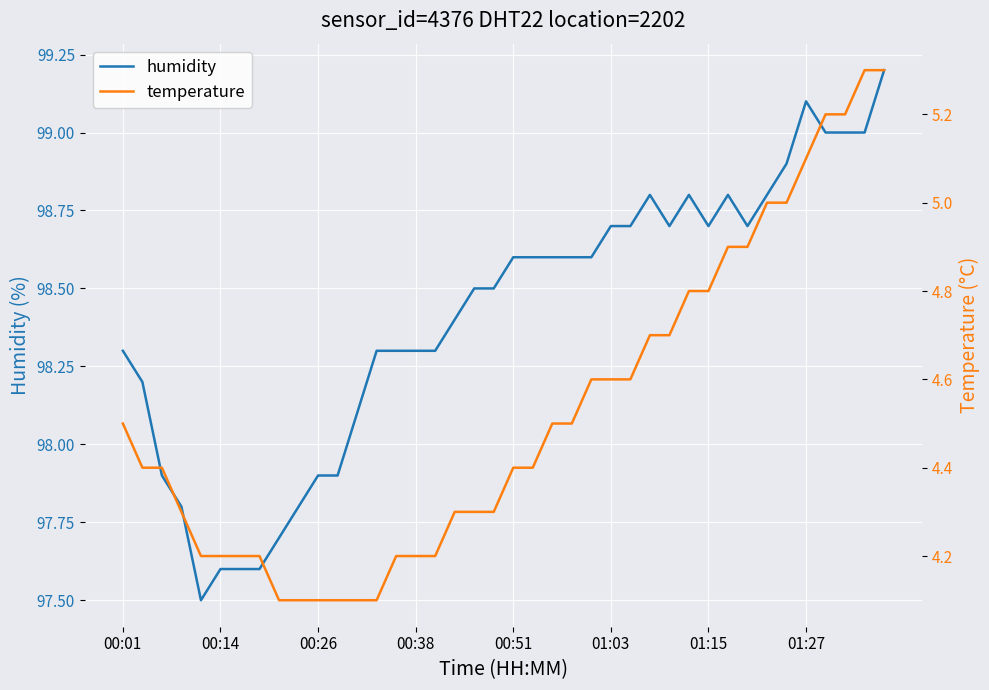

True or false: temperature has more than 0 interior local peaks.

False